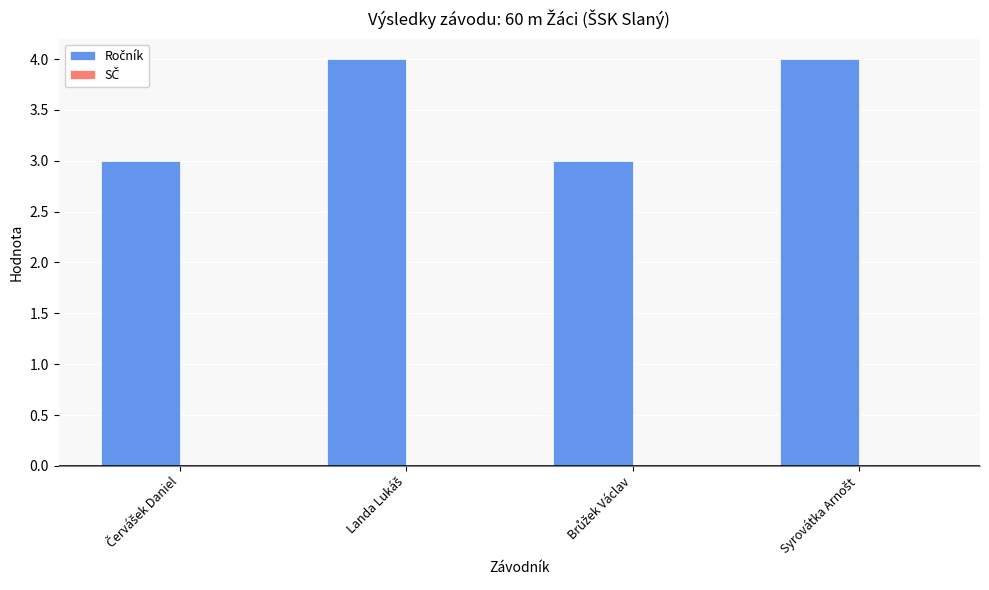

How many bars are there in total?

4